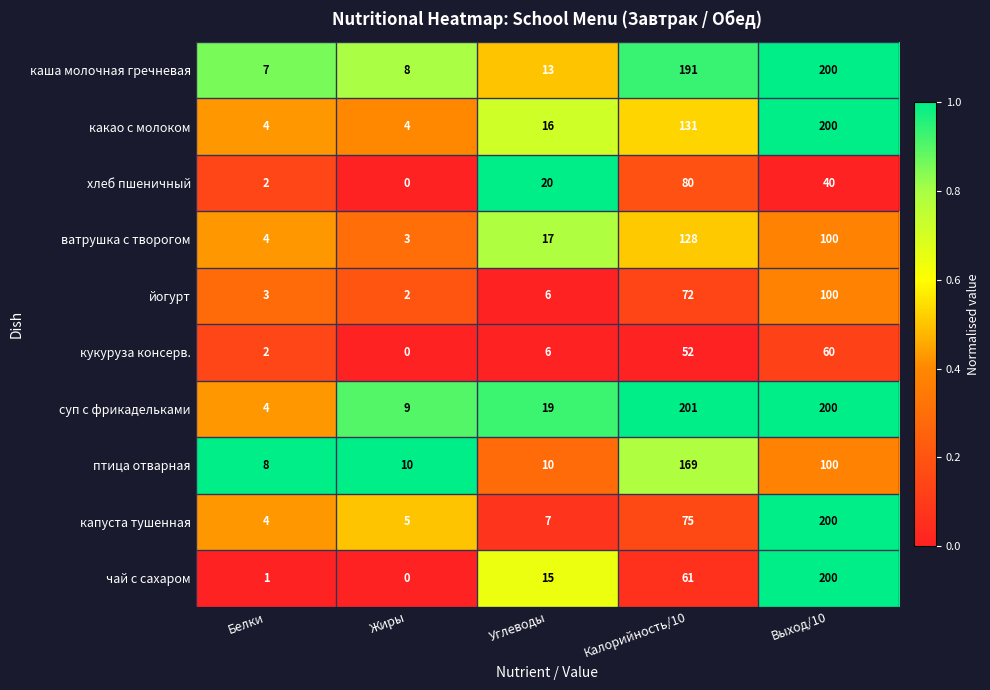

Is it true that птица отварная equals 300 at Калорийность/10?

False